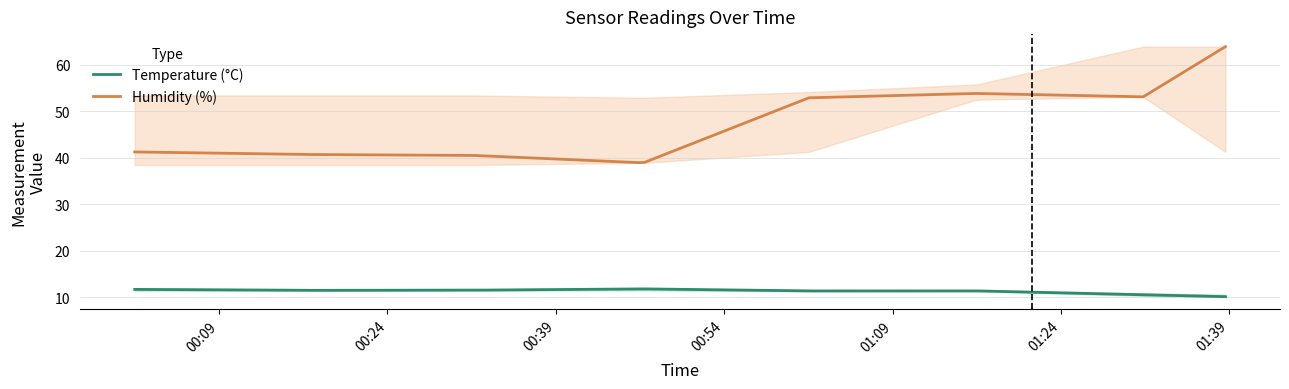

Reading left to right, extract all data points from this chart.

temperature: 11.7	11.5	11.5	11.8	11.4	11.4	10.6	10.1
temperature_lo: 11.4	11.4	11.4	11.5	11.3	11.3	10.3	10.1
temperature_hi: 11.9	11.8	11.8	11.9	11.6	11.6	10.9	10.6
humidity: 41.3	40.7	40.5	38.9	52.9	53.9	53.1	63.9
humidity_lo: 38.5	38.5	38.5	38.9	41.3	52.5	53.1	41.3
humidity_hi: 53.4	53.4	53.4	52.9	54.1	55.8	63.9	63.9